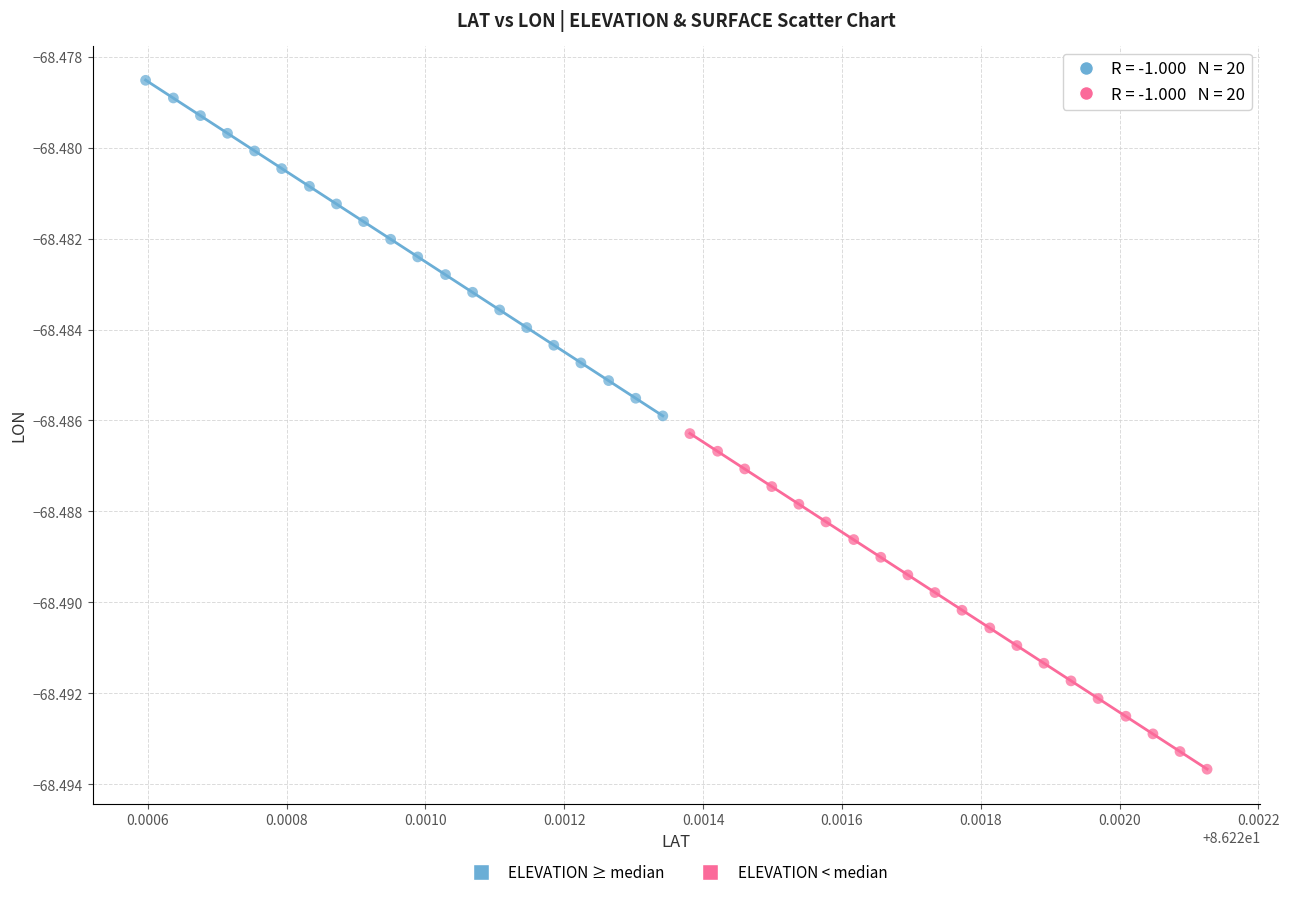

Which series contains the lowest Y value?

ELEVATION < median